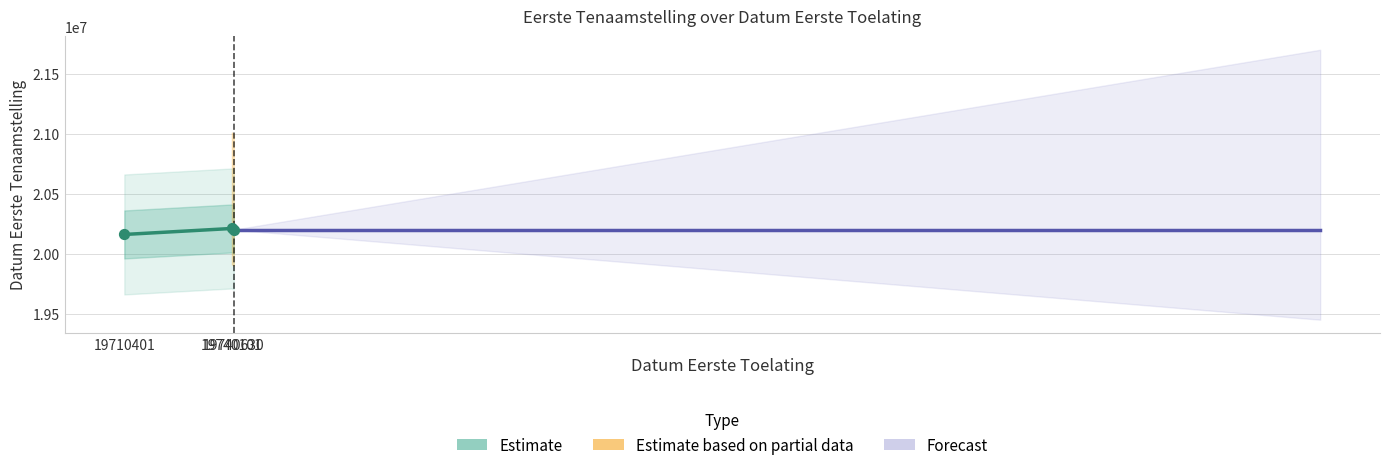

What is the change in value from 19740101 to 19740630?

-10371